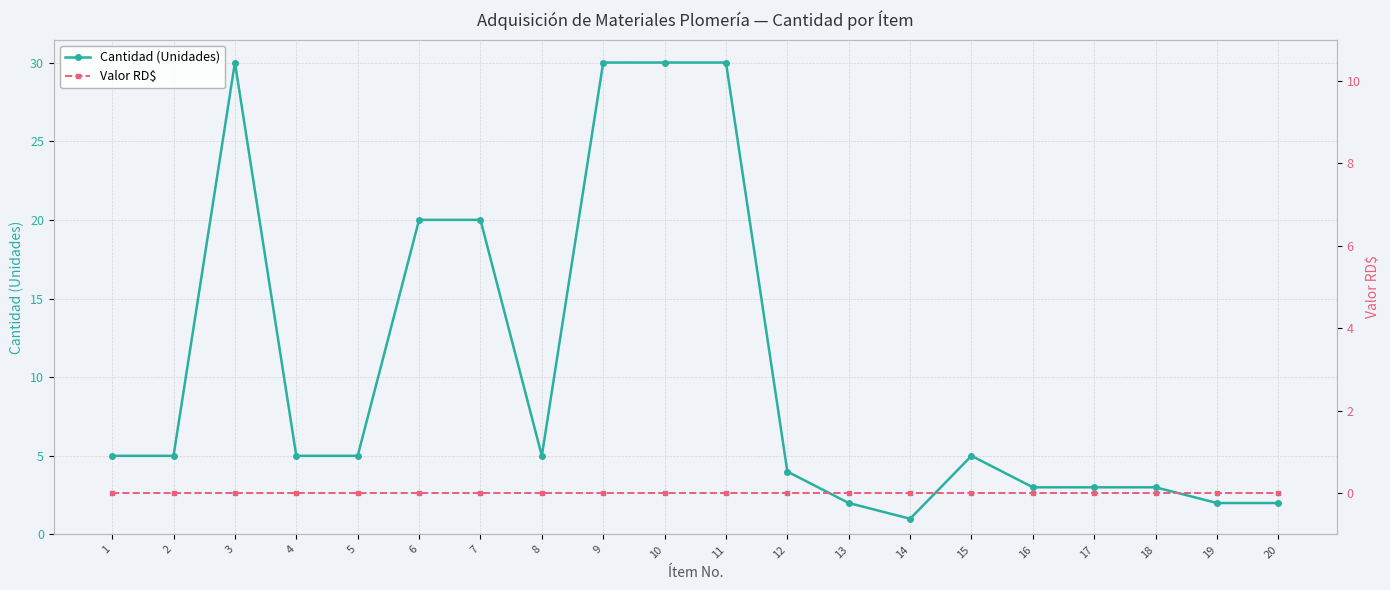

True or false: Valor RD$ has a value of 0 at 4.

True